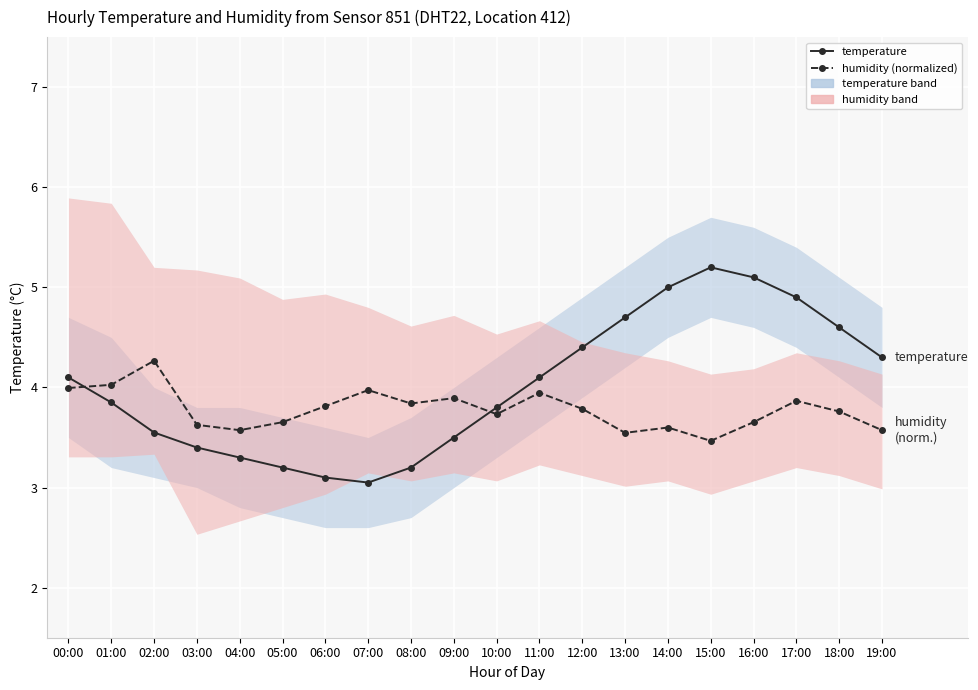

Between 10:00 and 18:00, which series saw the biggest shift?

temperature